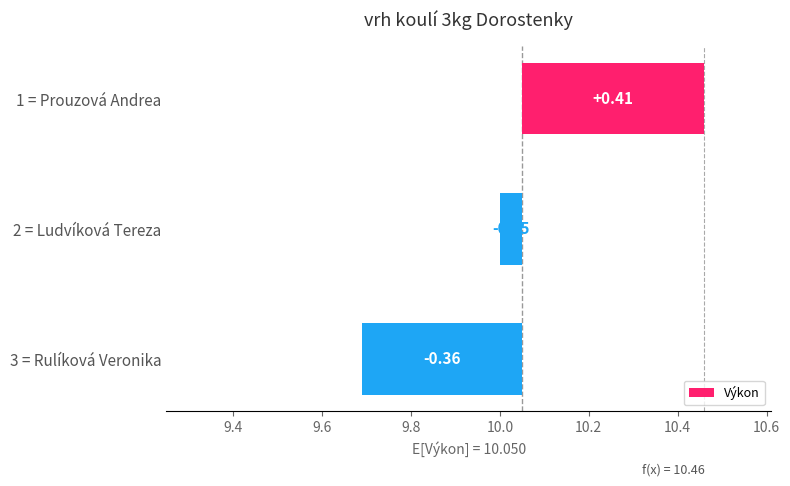

How many negative values are there?

2